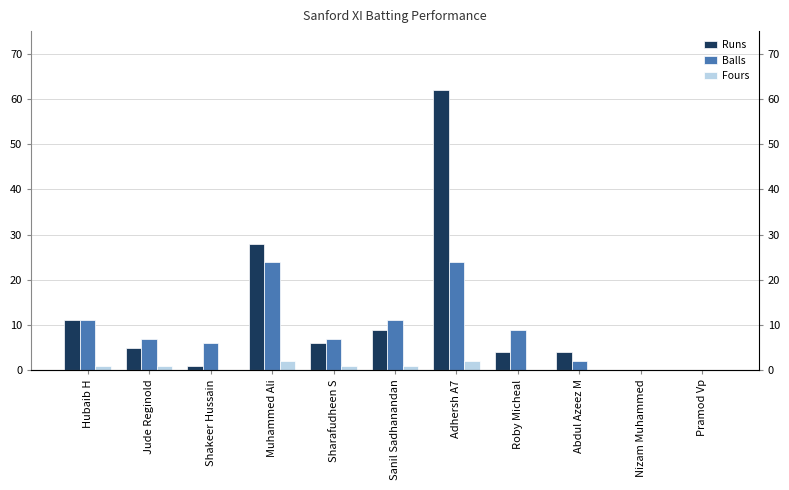

Reading right to left, list all the values displayed in this chart.

Runs: 0	0	4	4	62	9	6	28	1	5	11
Balls: 0	0	2	9	24	11	7	24	6	7	11
Fours: 0	0	0	0	2	1	1	2	0	1	1